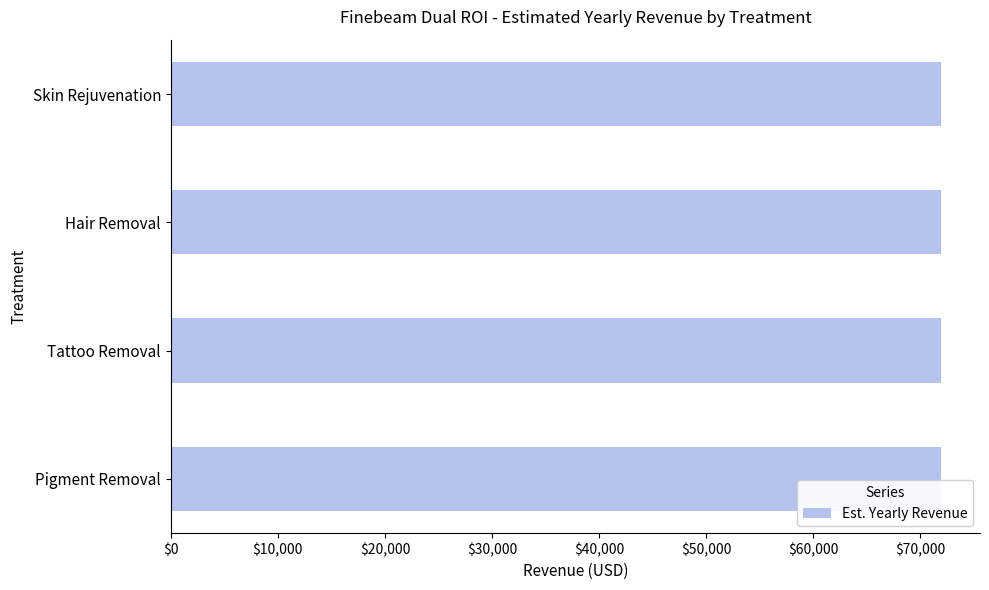

Which category has the lowest value in the Est. Yearly Revenue series?

Pigment Removal